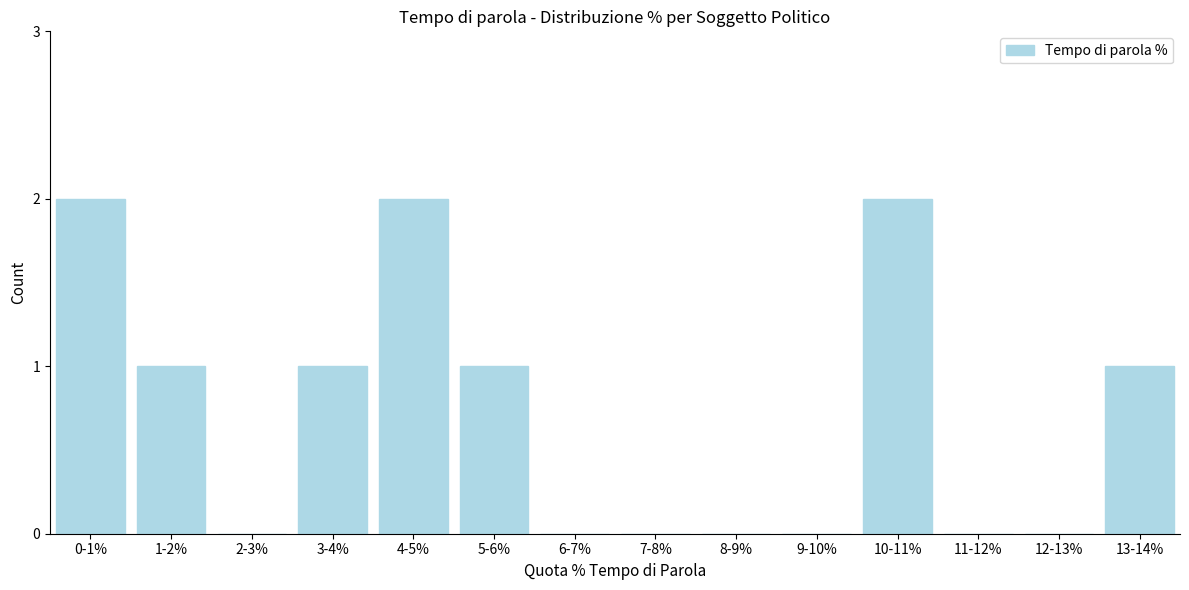

Reading left to right, list all the values displayed in this chart.

0-1%=2	1-2%=1	2-3%=0	3-4%=1	4-5%=2	5-6%=1	6-7%=0	7-8%=0	8-9%=0	9-10%=0	10-11%=2	11-12%=0	12-13%=0	13-14%=1